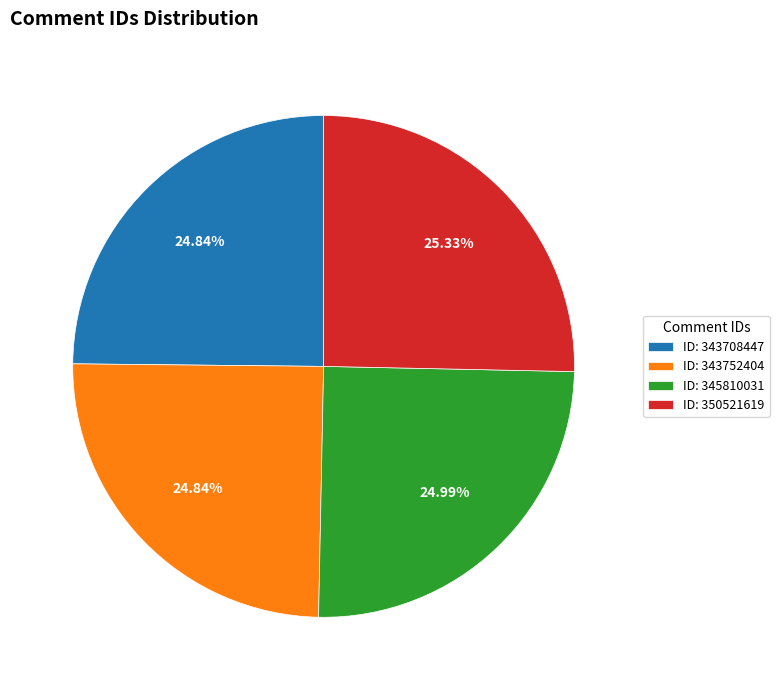

Does any single category account for the majority?

No